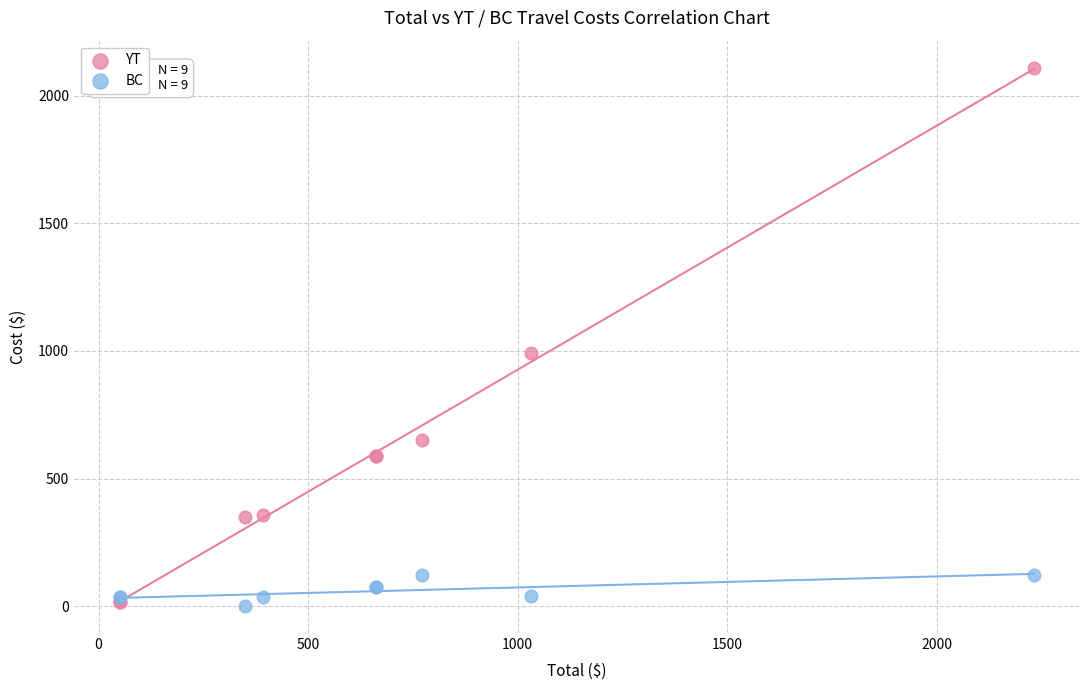

Across all series, what Y value is closest to 1055?

992.4